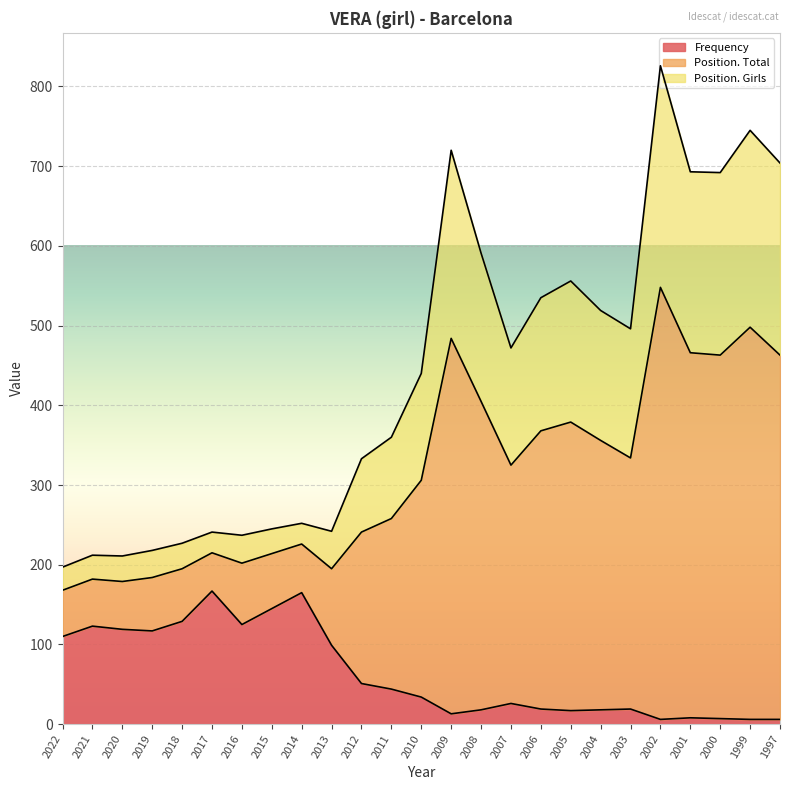

Reading left to right, list all the values displayed in this chart.

Frequency: 2022=110	2021=123	2020=119	2019=117	2018=129	2017=167	2016=125	2015=145	2014=165	2013=99	2012=51	2011=44	2010=34	2009=13	2008=18	2007=26	2006=19	2005=17	2004=18	2003=19	2002=6	2001=8	2000=7	1999=6	1997=6
Position. Total: 2022=197	2021=212	2020=211	2019=218	2018=227	2017=241	2016=237	2015=245	2014=252	2013=242	2012=333	2011=360	2010=440	2009=720	2008=591	2007=472	2006=535	2005=556	2004=519	2003=496	2002=826	2001=693	2000=692	1999=745	1997=704
Position. Girls: 2022=168	2021=182	2020=179	2019=184	2018=195	2017=215	2016=202	2015=214	2014=226	2013=195	2012=241	2011=258	2010=306	2009=484	2008=405	2007=325	2006=368	2005=379	2004=356	2003=334	2002=548	2001=466	2000=463	1999=498	1997=463